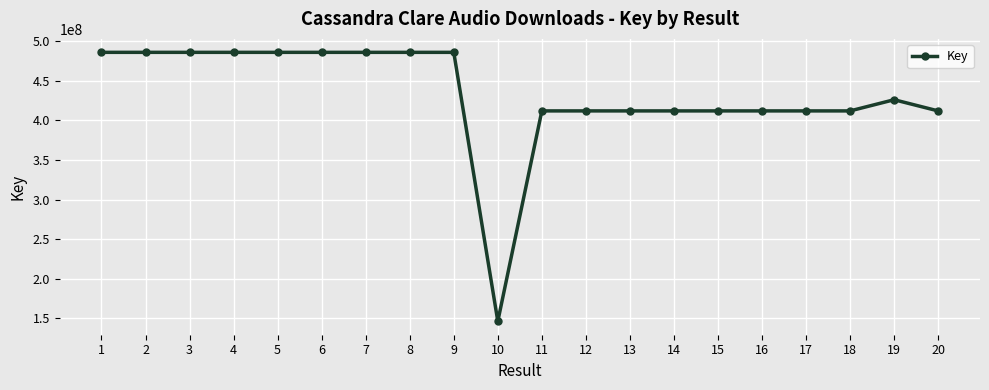

The chart shows a value of 485738192 at 7. True or false?

True